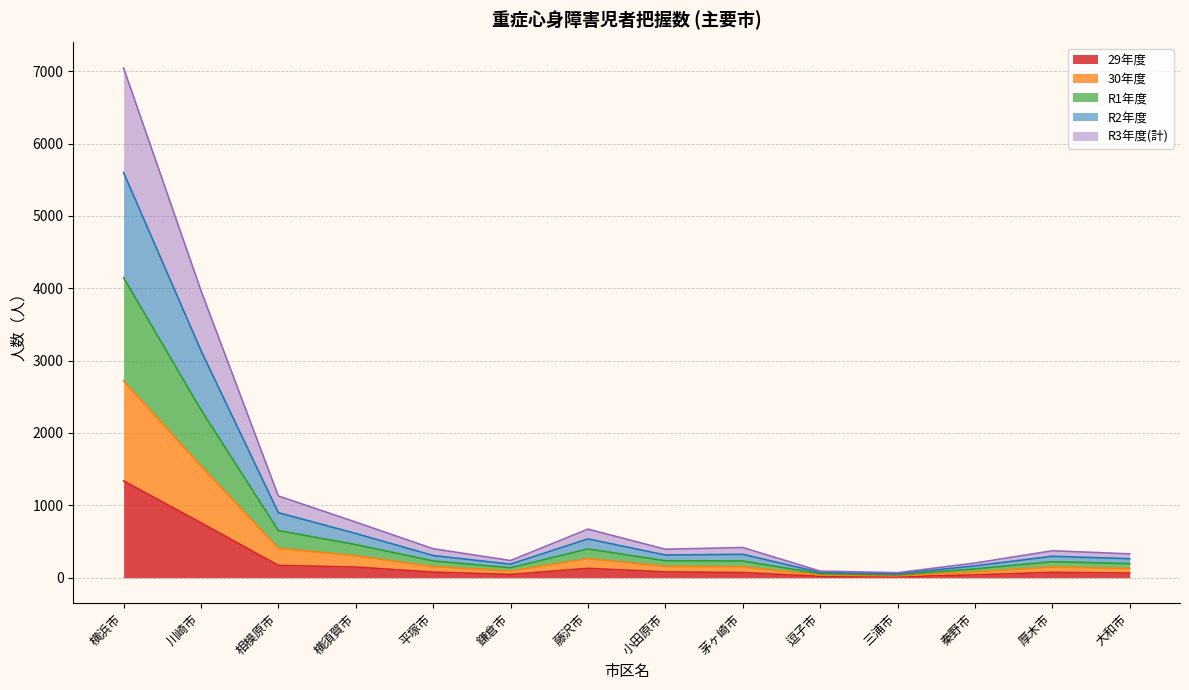

What is the maximum value shown in the chart?

7044